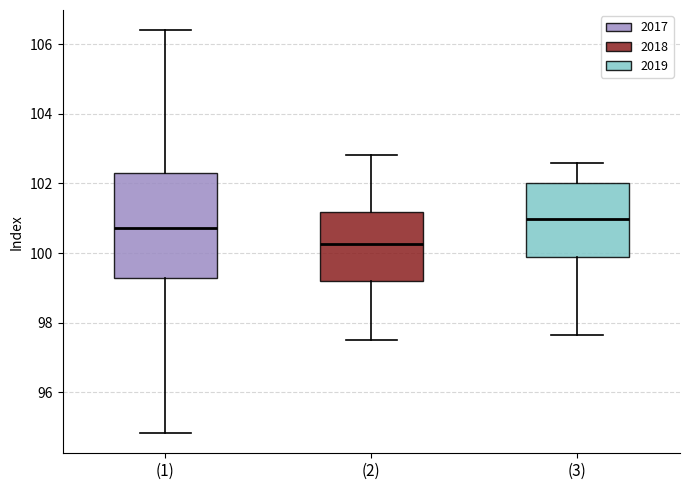

Reading left to right, read every box against the y-axis: the position of its median line, the range the box covers, and the ends of its whiskers. The values are not printed on the chart, so give them approximately, as read against the axis.

(1): median 100.8, box 99.2 to 102.2, whiskers 94.8 to 106.4
(2): median 100.2, box 99.2 to 101.2, whiskers 97.6 to 102.8
(3): median 101.0, box 99.8 to 102.0, whiskers 97.6 to 102.6